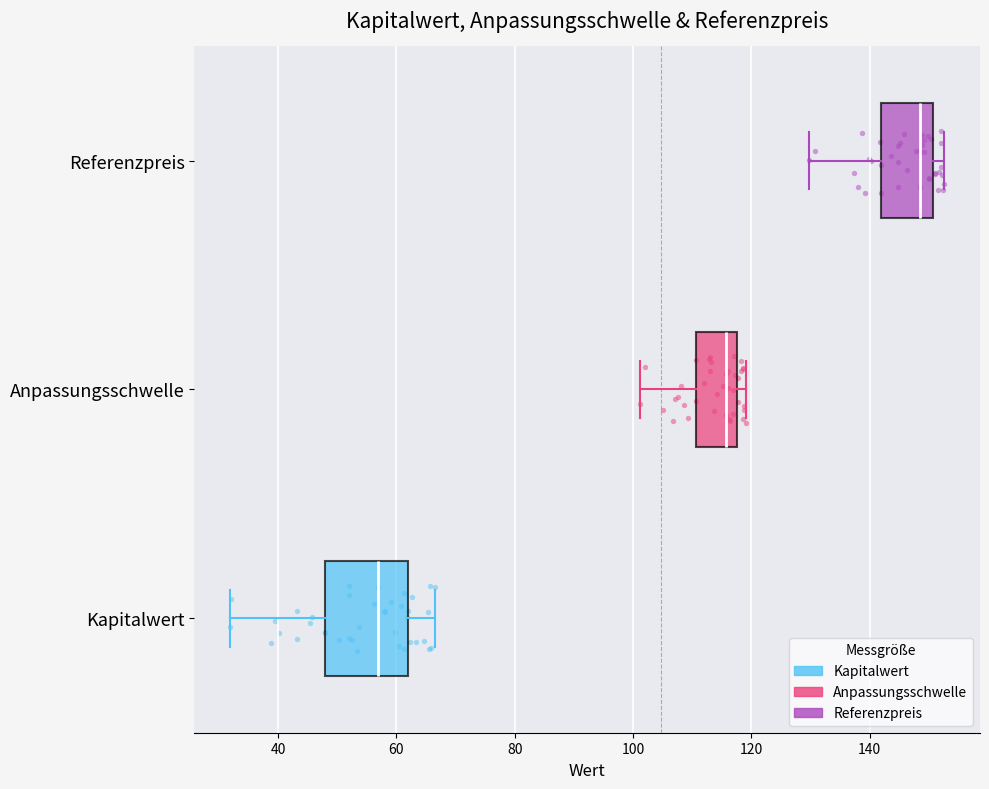

Reading bottom to top, read every box against the x-axis: the position of its median line, the range the box covers, and the ends of its whiskers. The values are not printed on the chart, so give them approximately, as read against the axis.

Kapitalwert: median 56, box 48 to 62, whiskers 32 to 66
Anpassungsschwelle: median 116, box 110 to 118, whiskers 102 to 120
Referenzpreis: median 148, box 142 to 150, whiskers 130 to 152